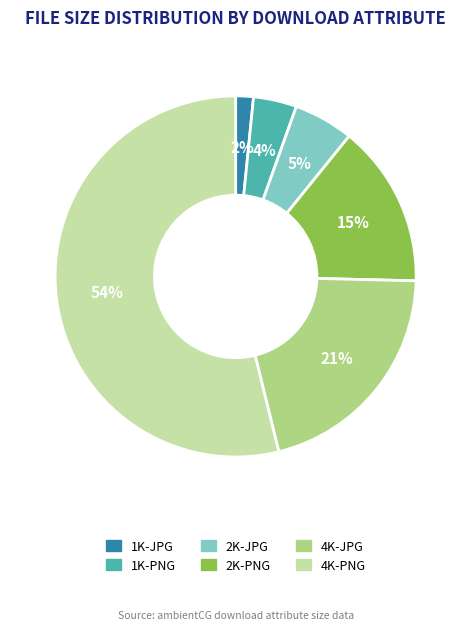

Between 2K-JPG and 4K-JPG, which is larger?

4K-JPG